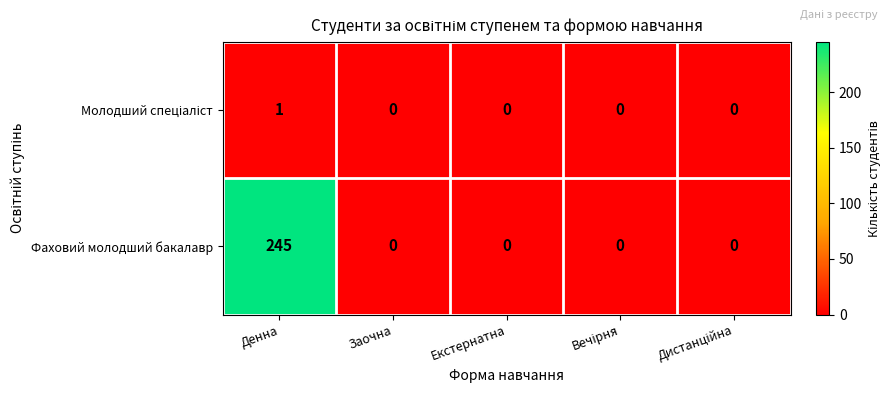

How many series are shown in this chart?

2